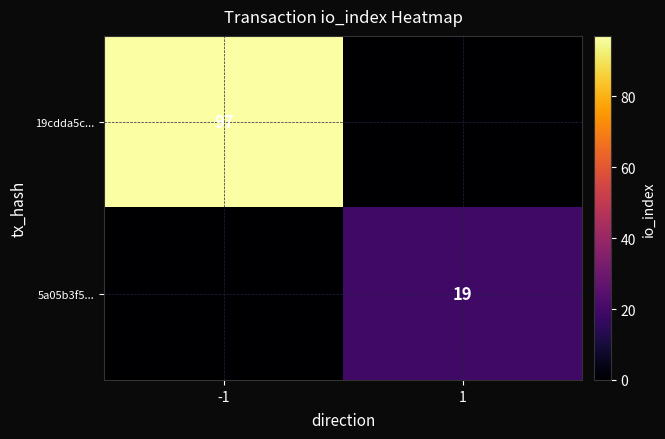

Which category has the highest value across all series?

-1